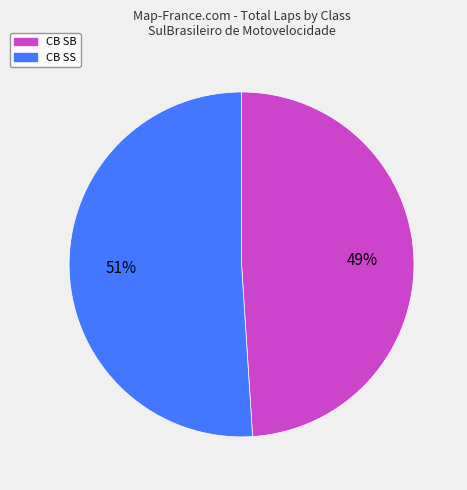

Does any single category account for the majority?

Yes